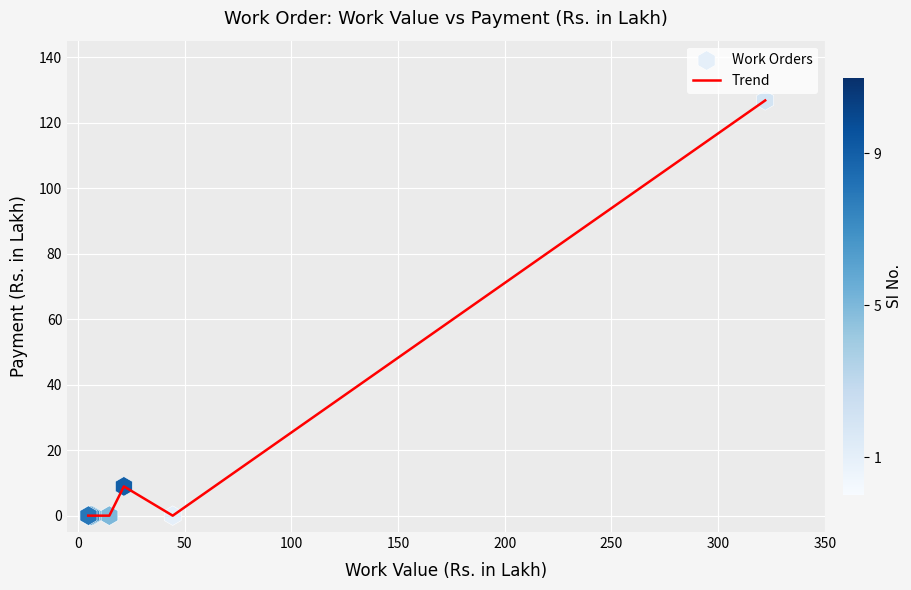

What is the greatest value displayed?

126.8